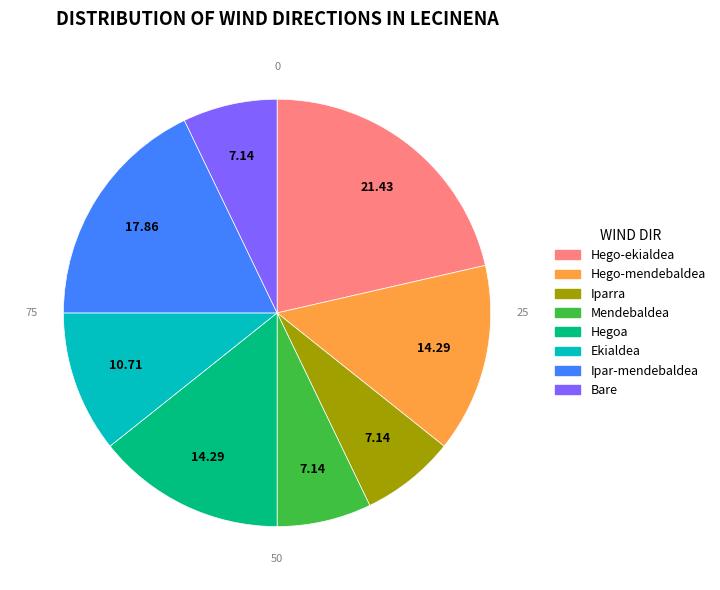

How many slices are in this pie chart?

8